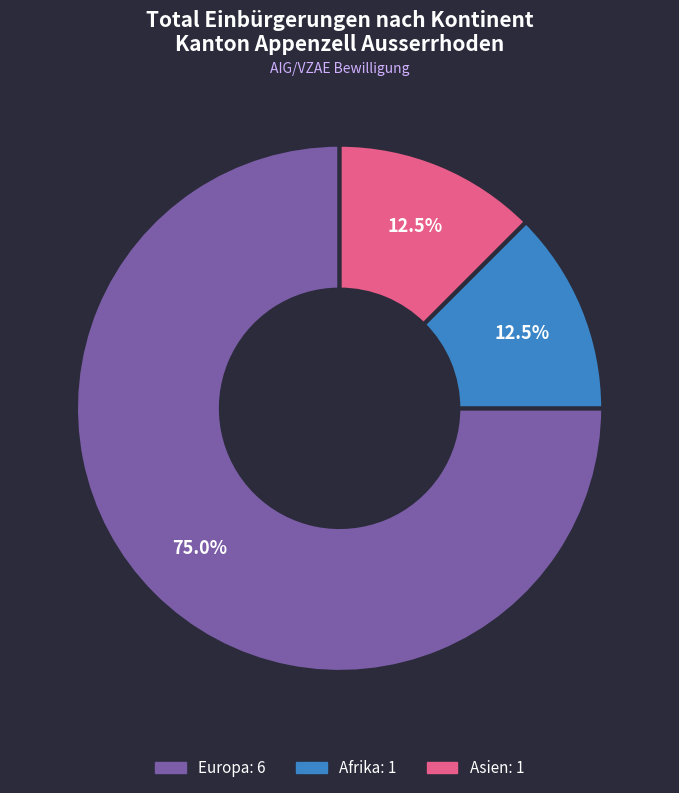

What is the ratio of the value at Afrika to the value at Europa?

0.2